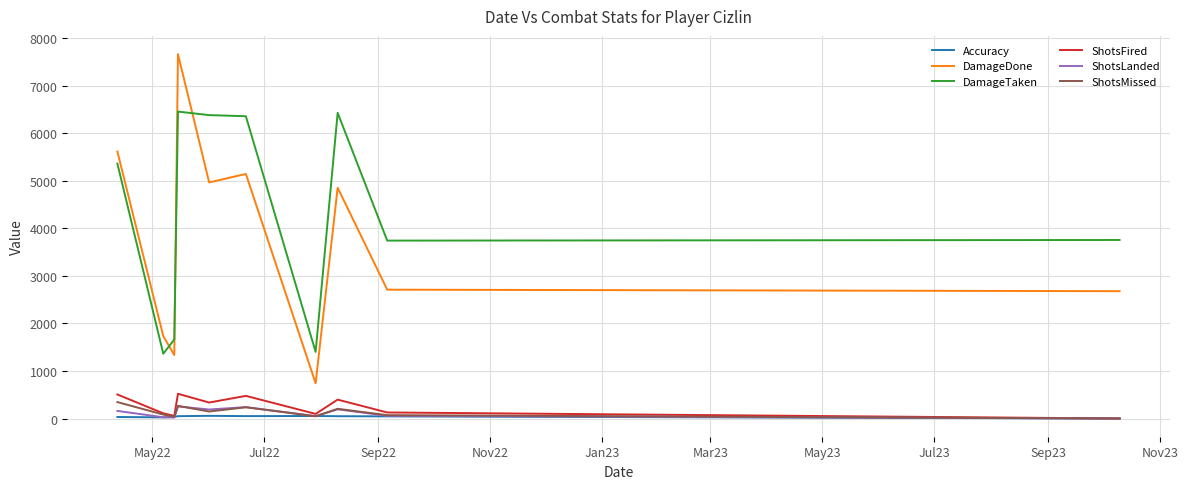

True or false: DamageTaken and ShotsMissed intersect in this chart.

False